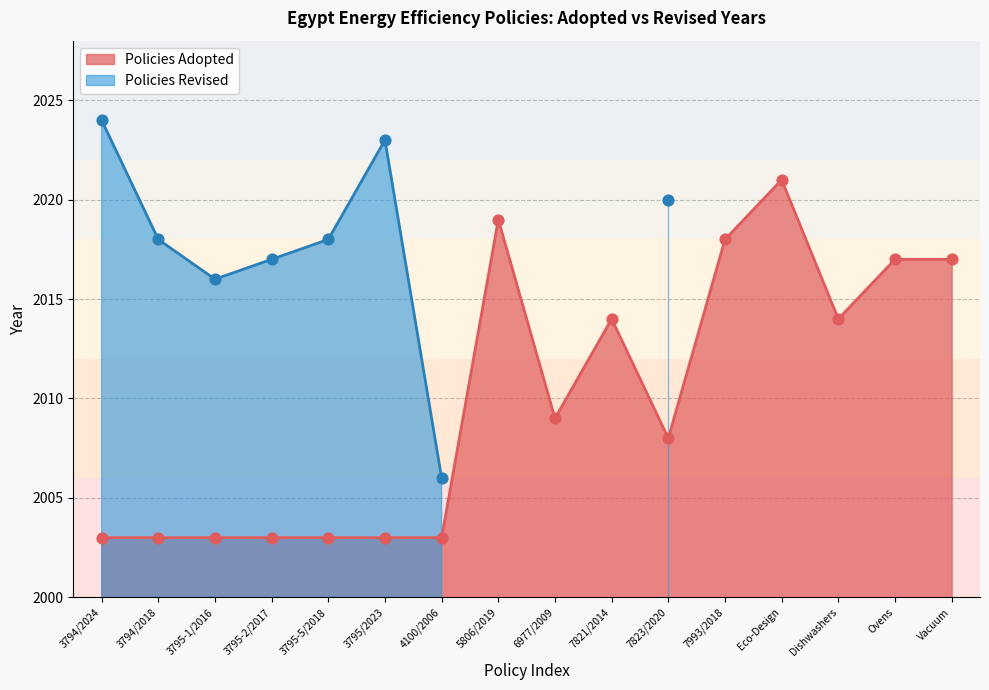

Which has a higher value, 3795-5/2018 or 7823/2020?

7823/2020